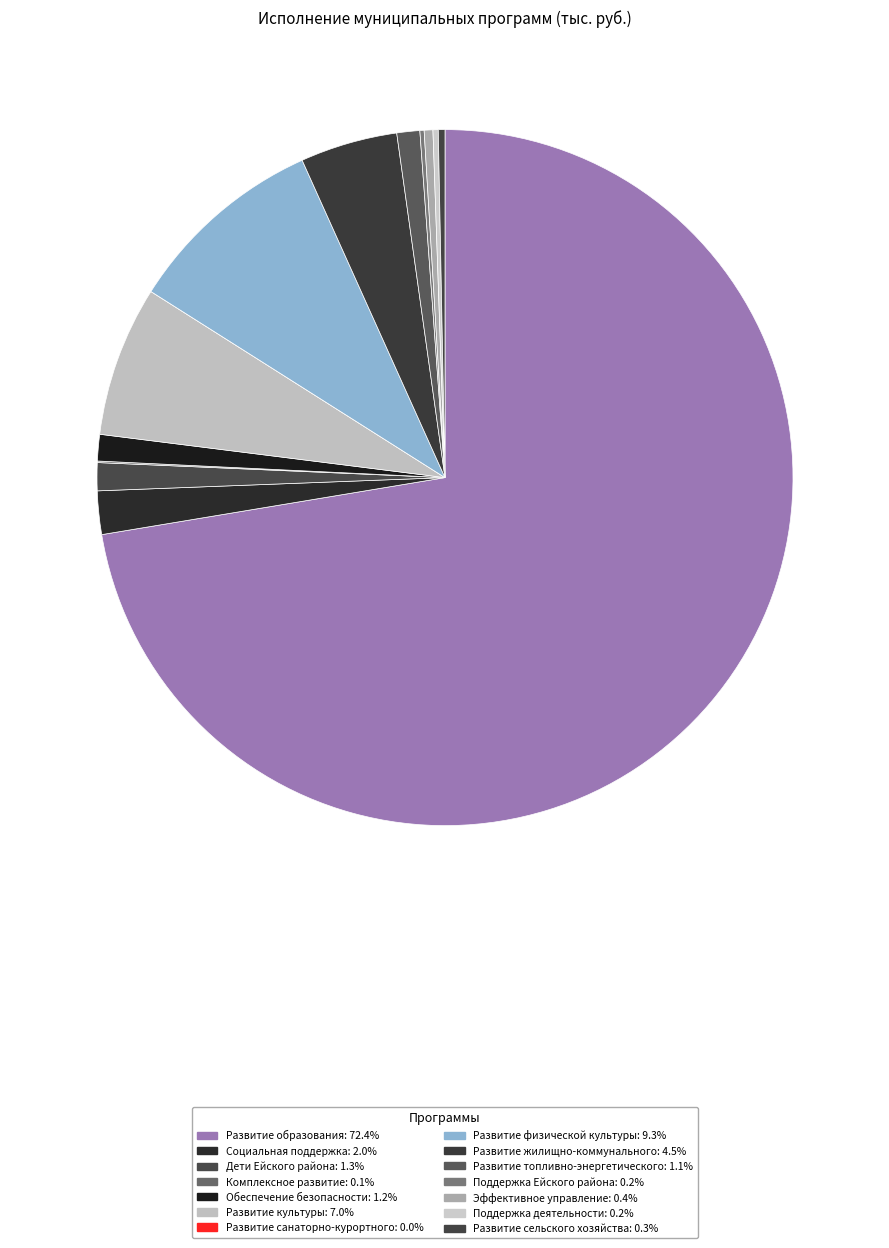

Count the number of slices in the pie.

14